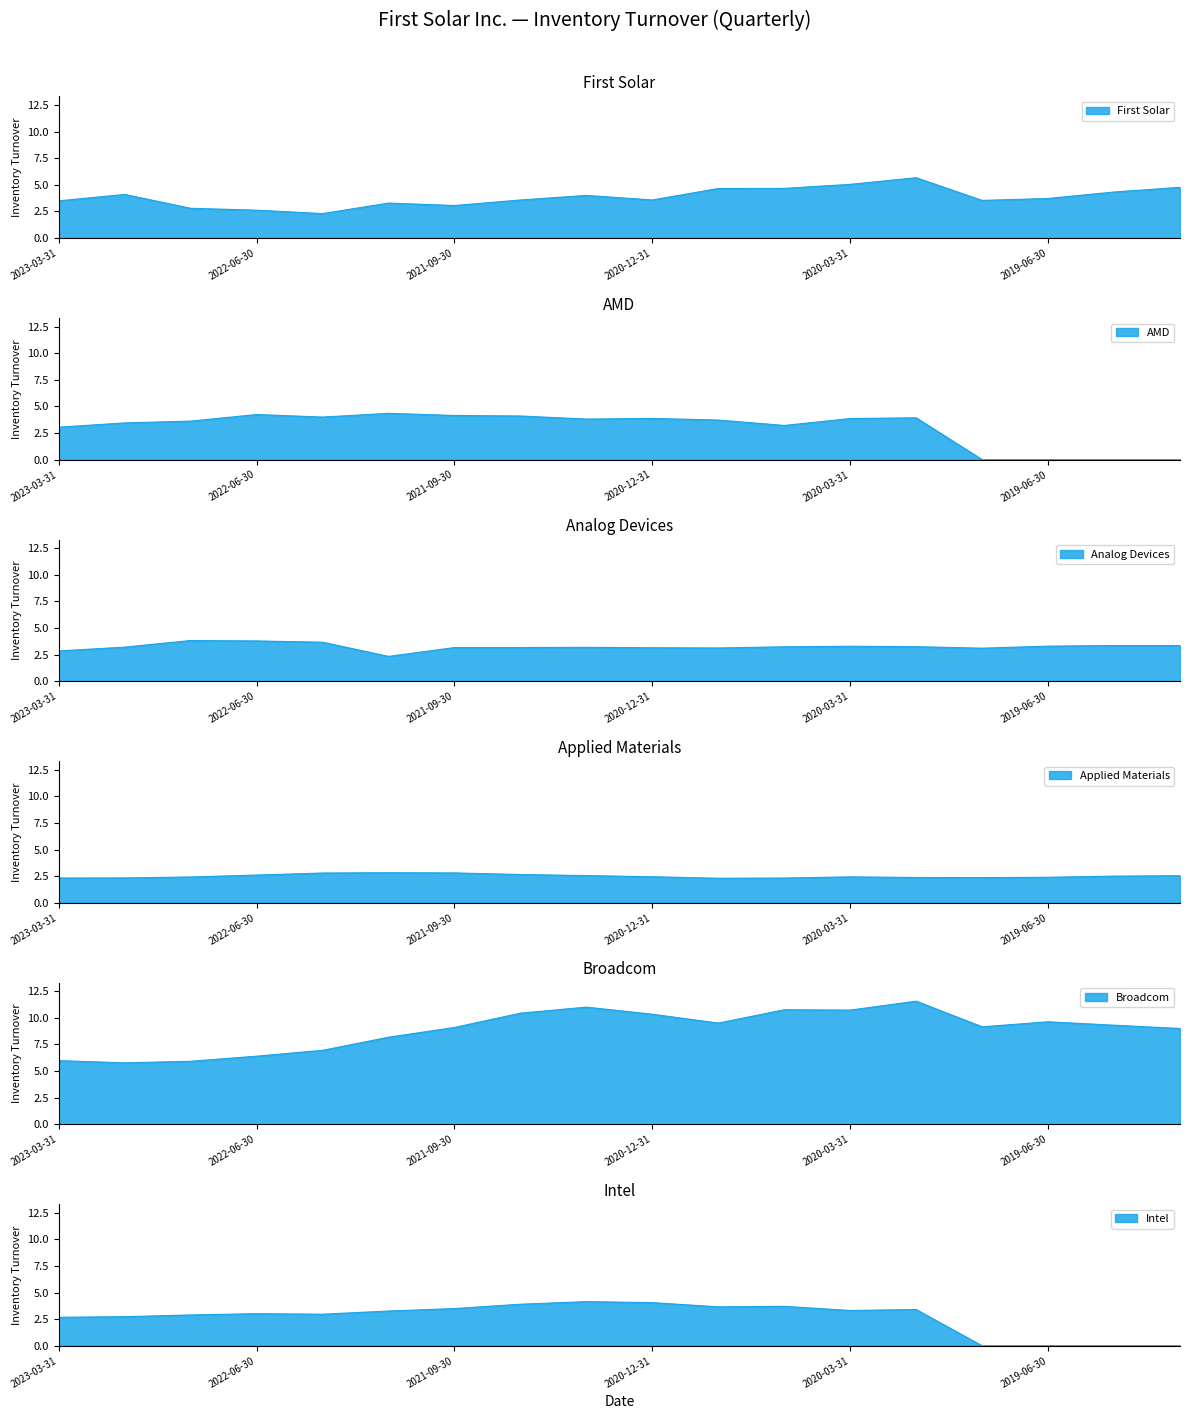

True or false: Broadcom has more than 2 interior local peaks.

True